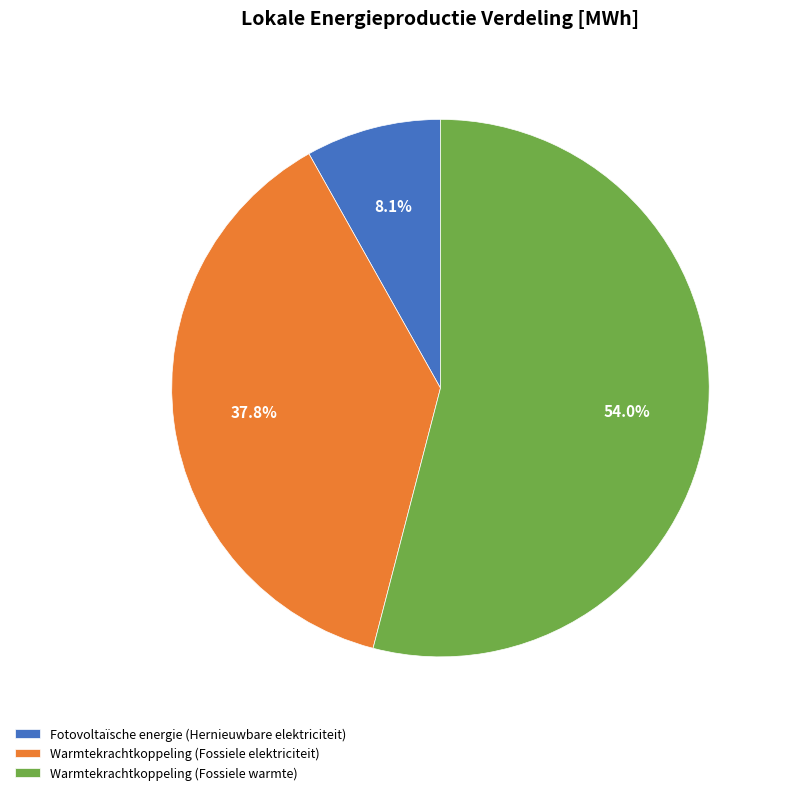

Which slice is the largest?

Warmtekrachtkoppeling (Fossiele warmte)